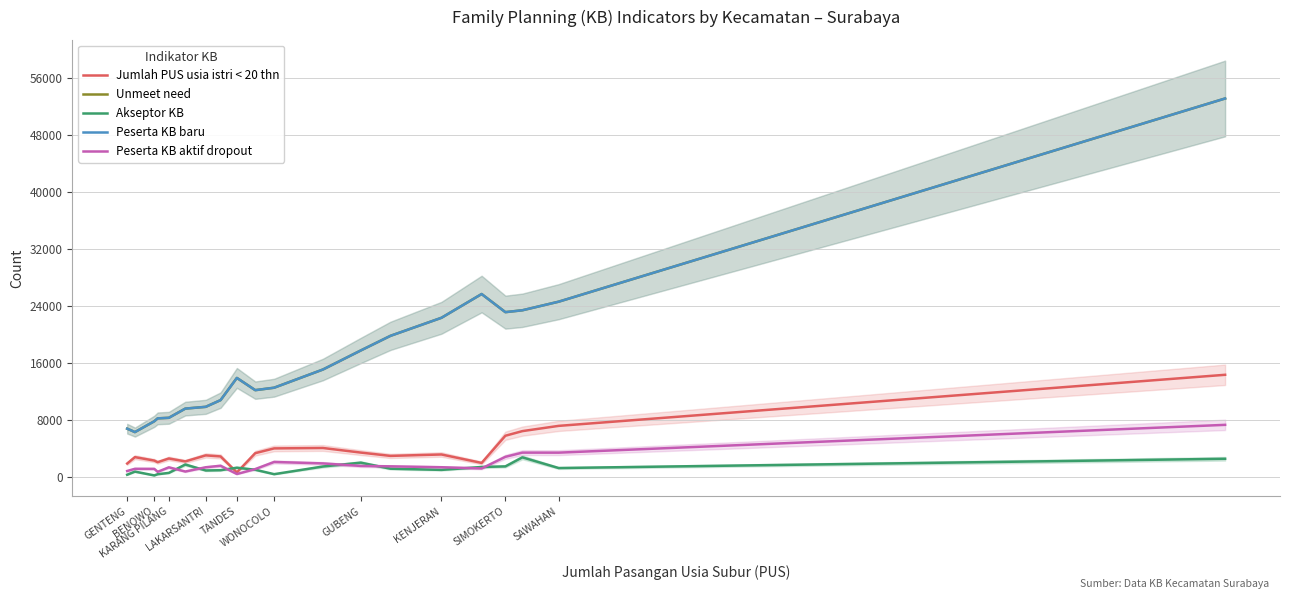

True or false: Peserta KB baru has a value of 15173 at SAWAHAN.

False